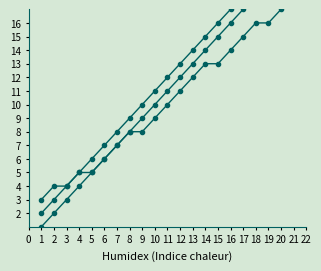

Which has a higher value, 20 or 8?

20